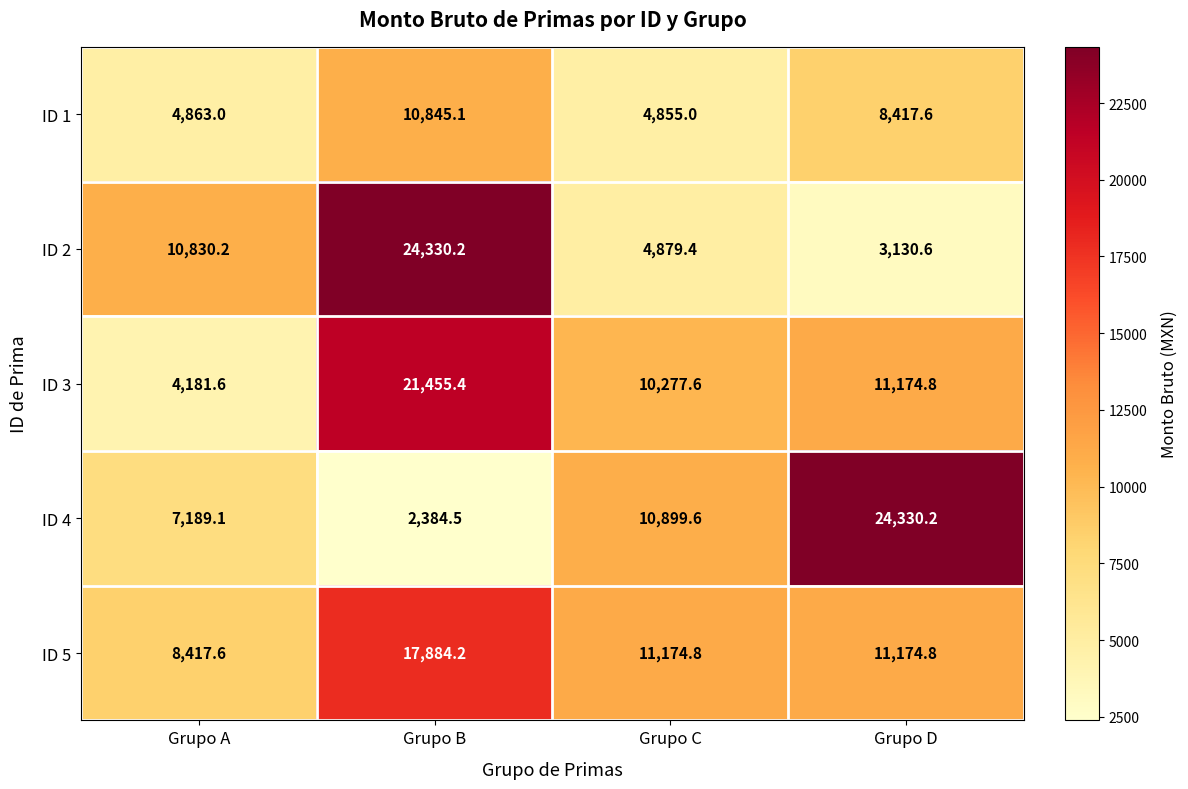

Rank the series at Grupo B from lowest to highest value.

ID 4, ID 1, ID 5, ID 3, ID 2